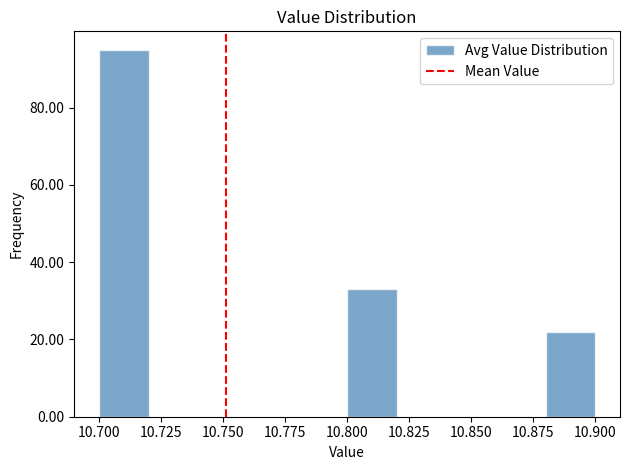

What is the height of the bar covering 10.80 to 10.82 on the x-axis? The values are not printed on the chart, so give them approximately, as read against the axis.

34